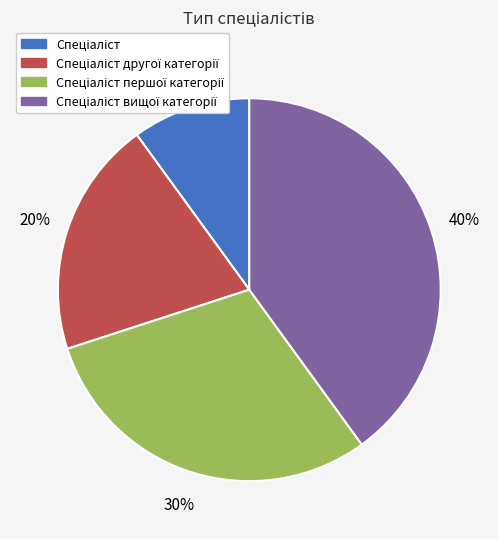

To the nearest percent, what is the difference between the largest and smallest slice percentages?

30%